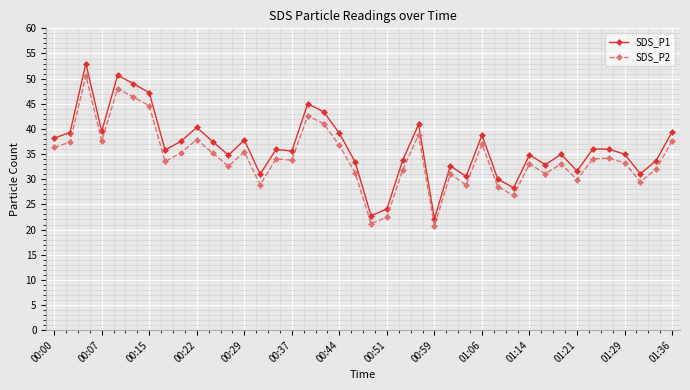

Count the number of categories in the chart.

40